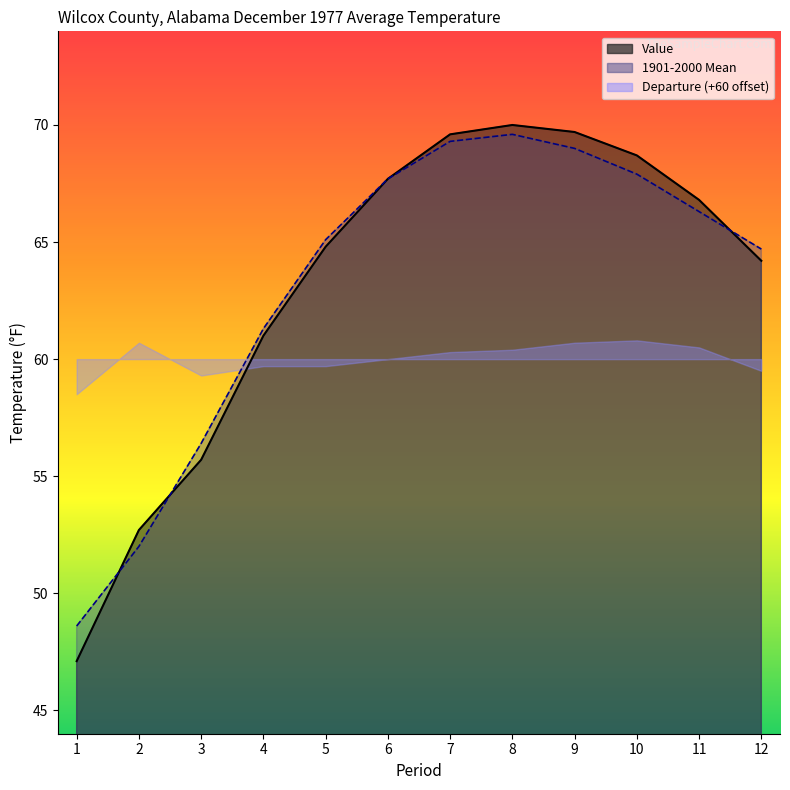

After their last crossing, which series has the higher values: Value or 1901-2000 Mean?

1901-2000 Mean